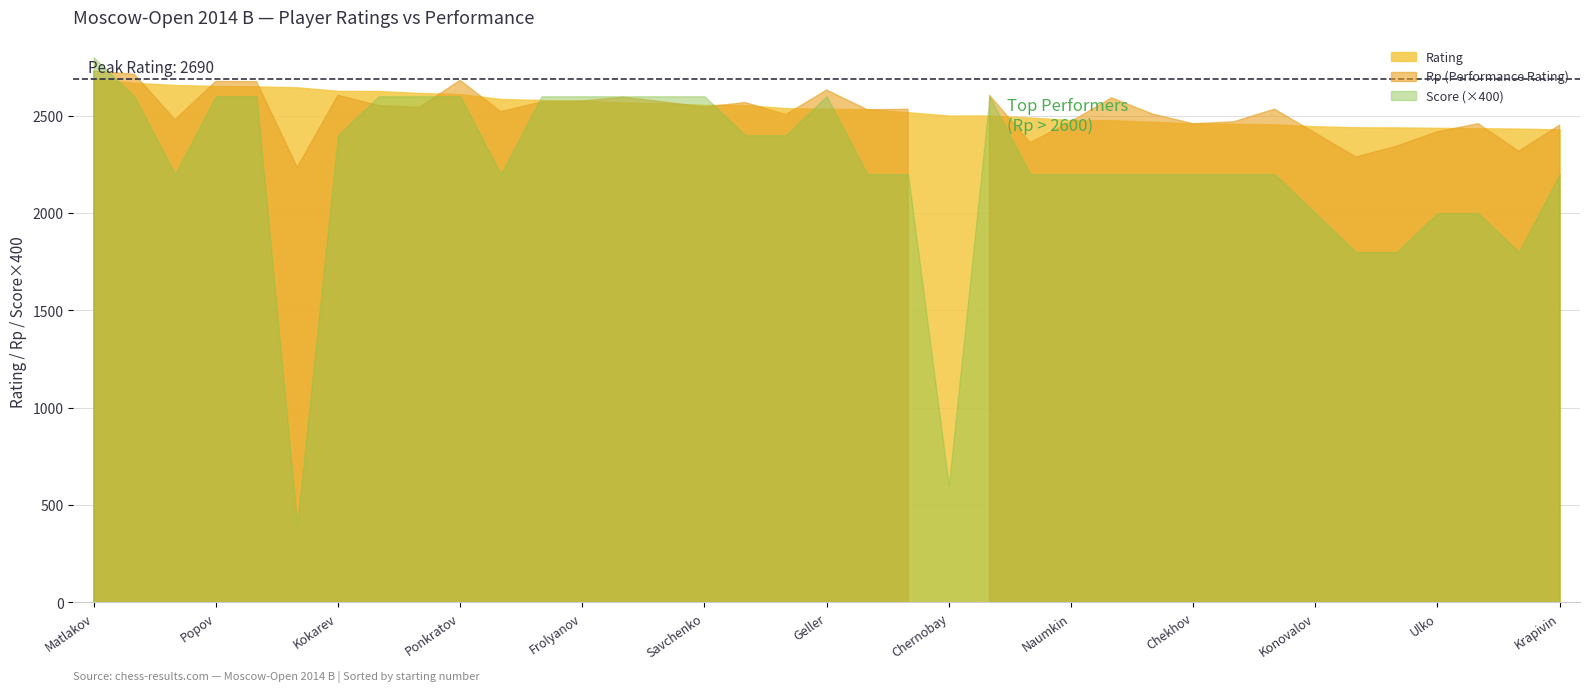

What is the difference between the maximum and second lowest values in the Rp series?

495.0